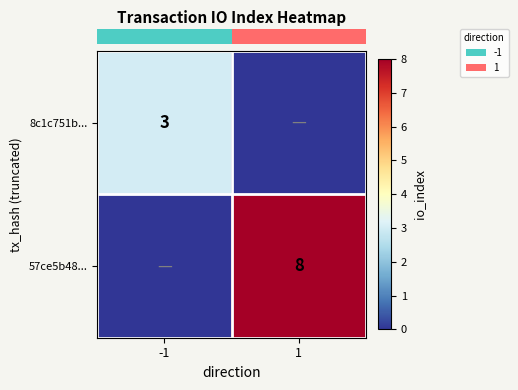

What is the total value across all series at 1?

8